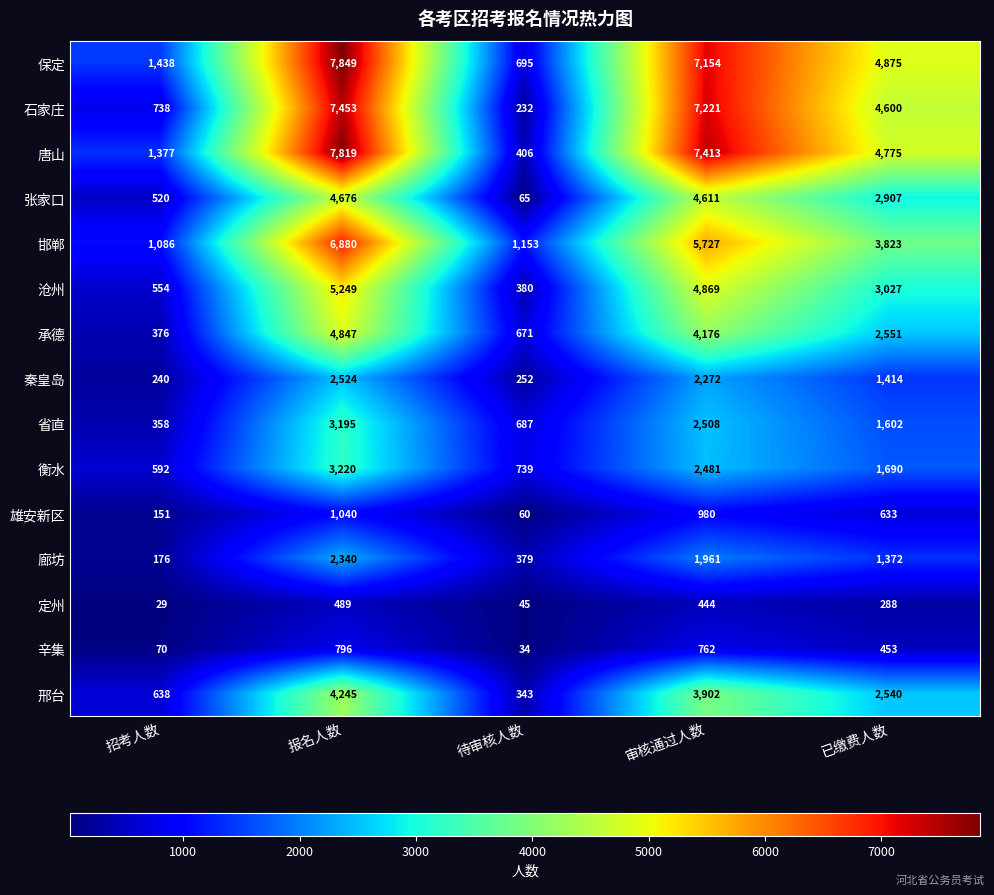

What is the sum of the 承德 values at 审核通过人数 and 招考人数?

4552